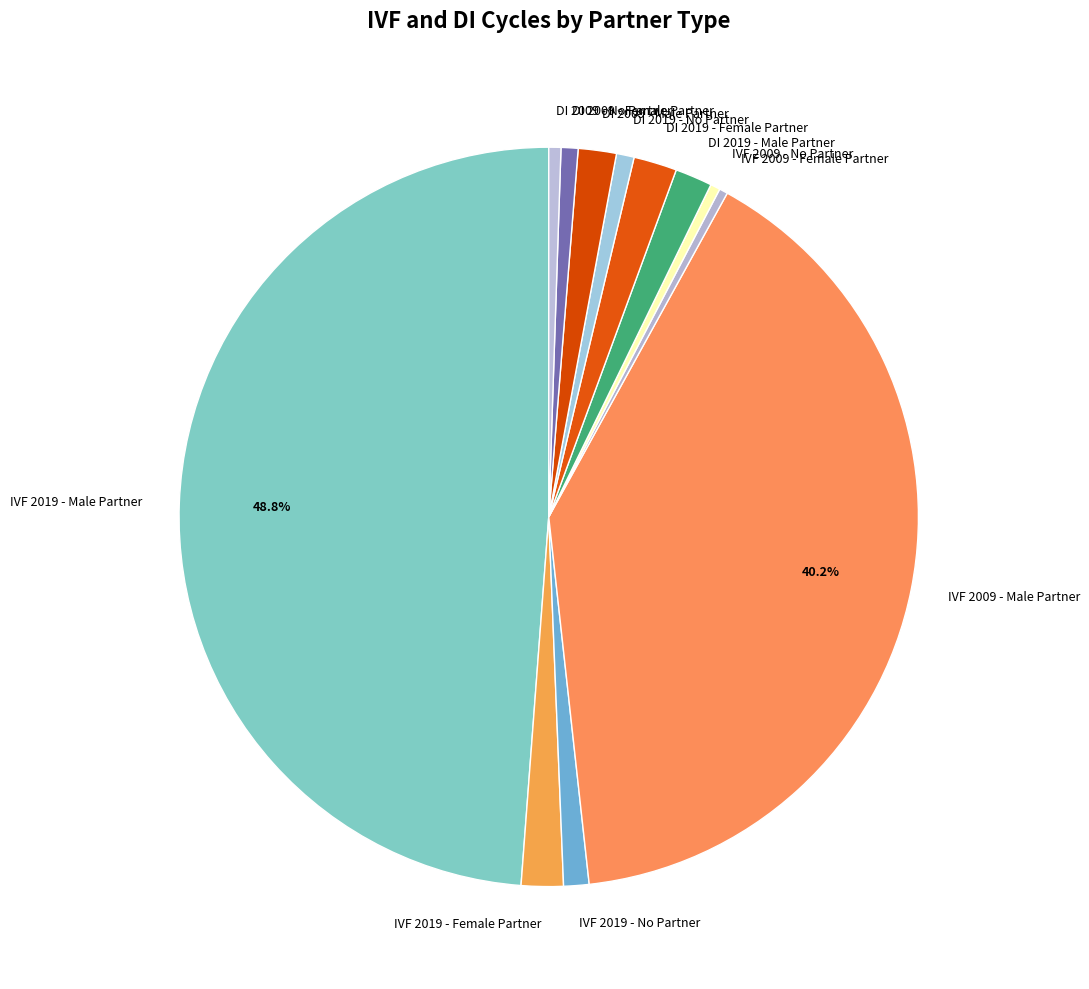

Is DI 2009 - Female Partner the majority of the pie?

No